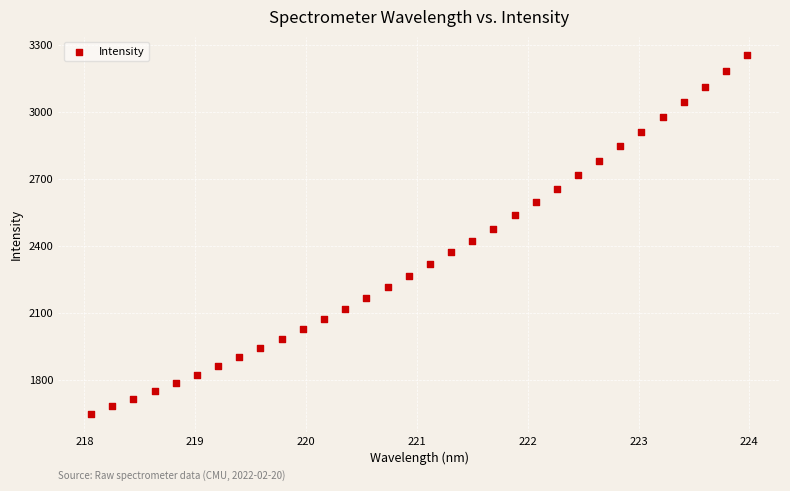

What is the range of X values (max minus min)?

5.9